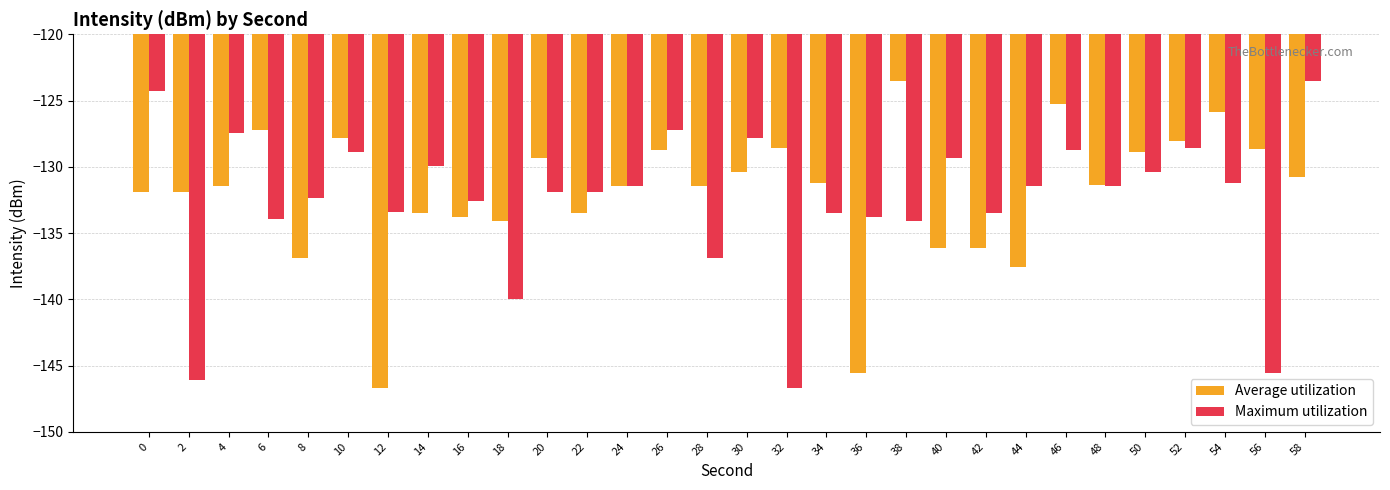

Count the number of data series in this chart.

2